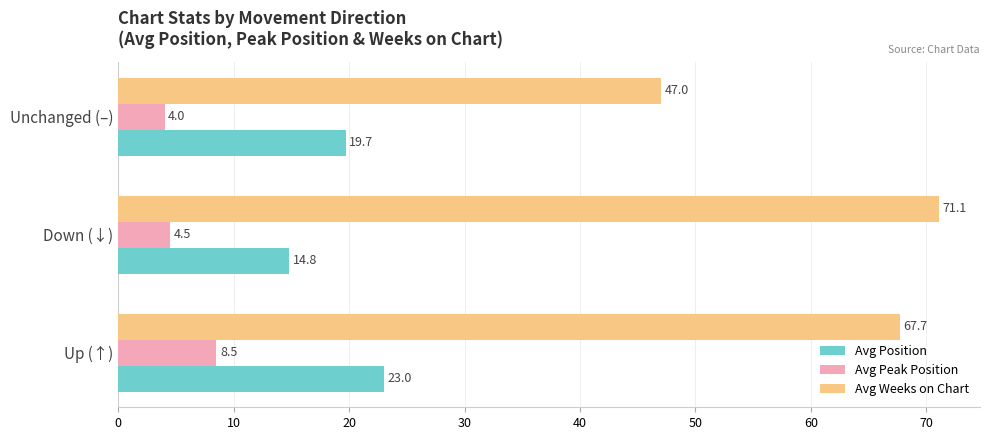

Is it true that Avg Position equals 19.7 at Unchanged (–)?

True